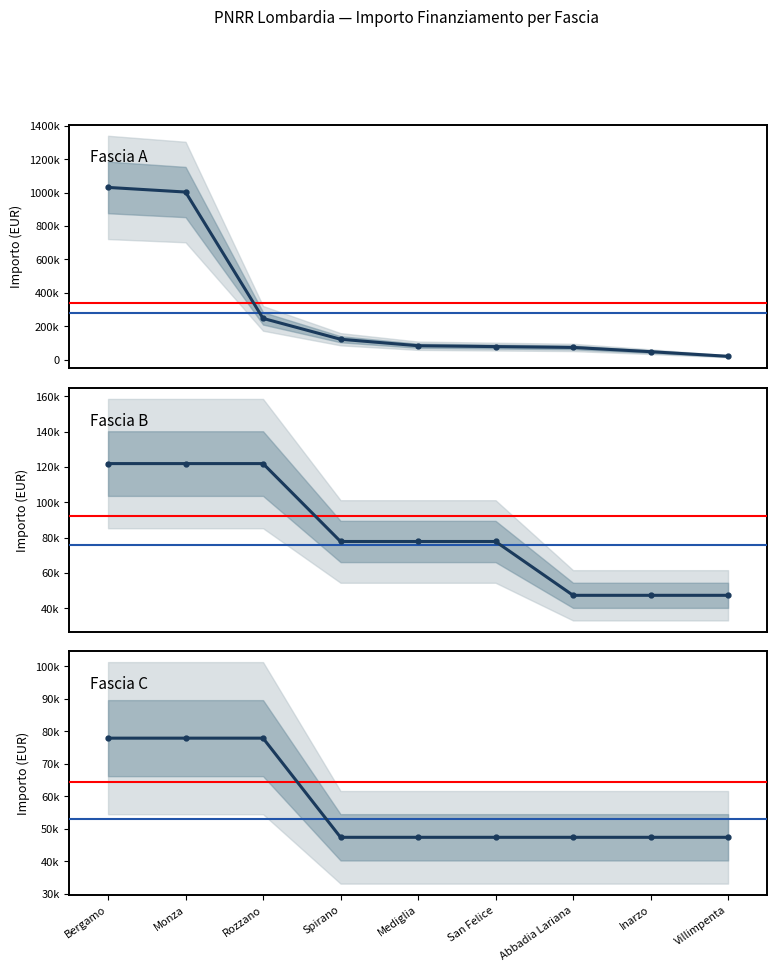

What is the difference between the second highest and minimum values in the Fascia A series?

984128